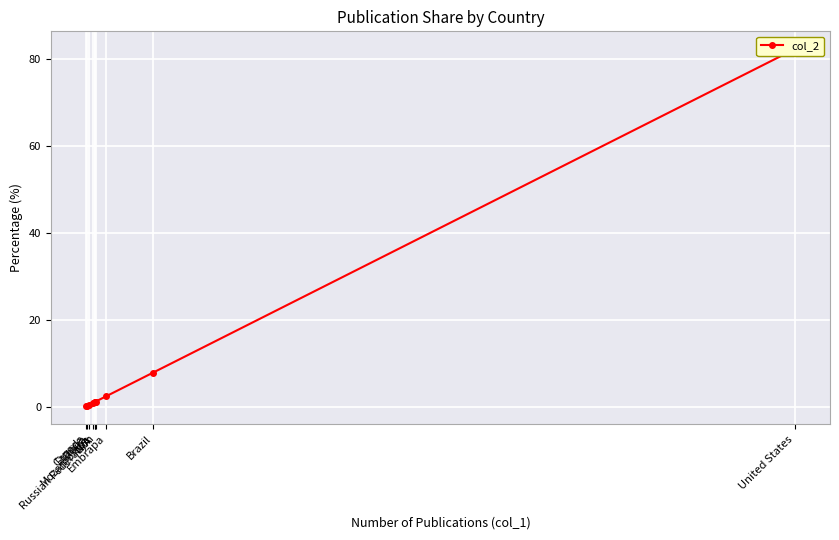

Which label corresponds to the smallest value in the chart?

Canada